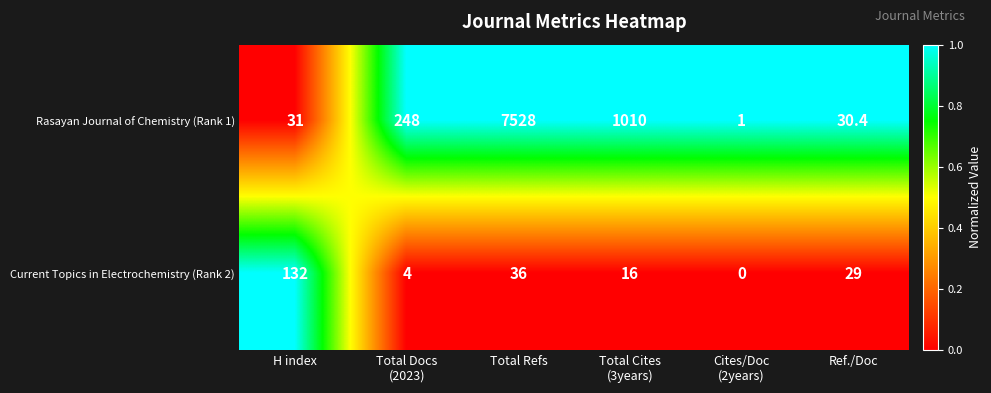

Which series has the widest spread of values?

Rasayan Journal of Chemistry (Rank 1)